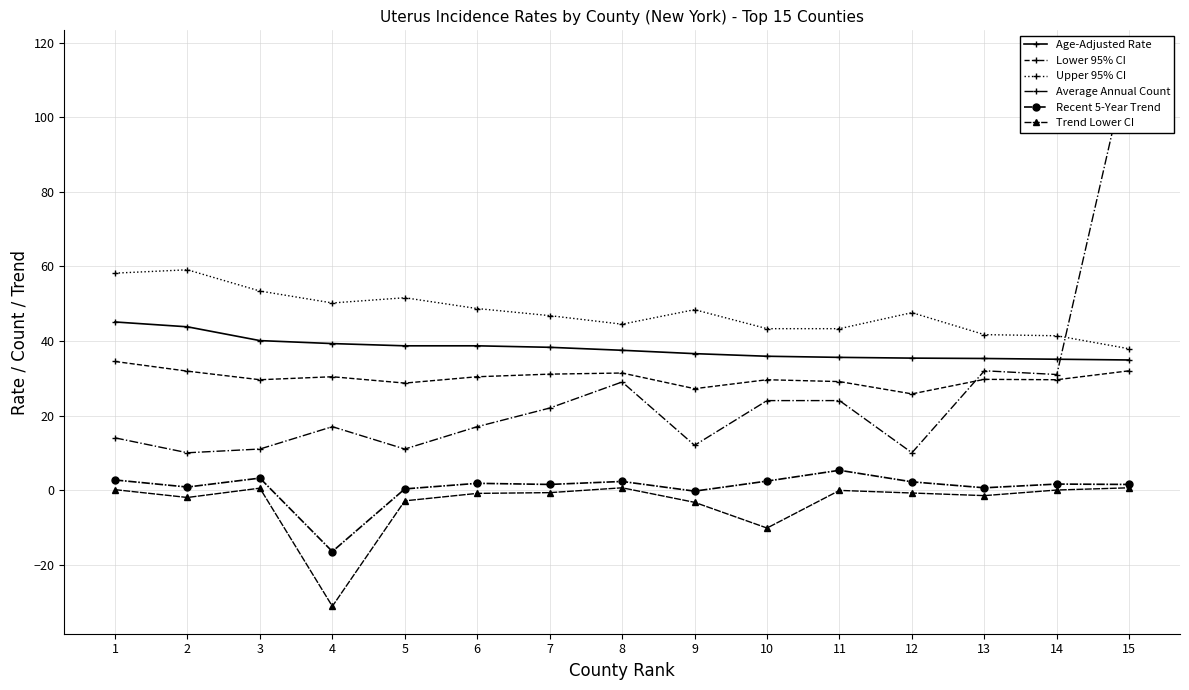

What is the spread (max minus min) of values at 13?

43.2